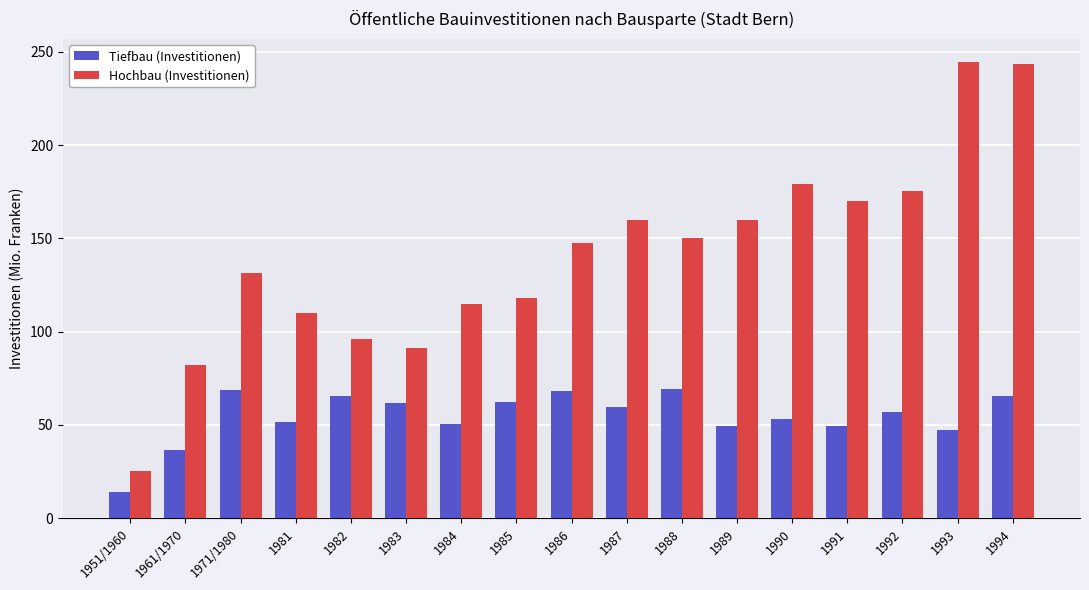

Which category has the lowest value in the Tiefbau (Investitionen) series?

1951/1960